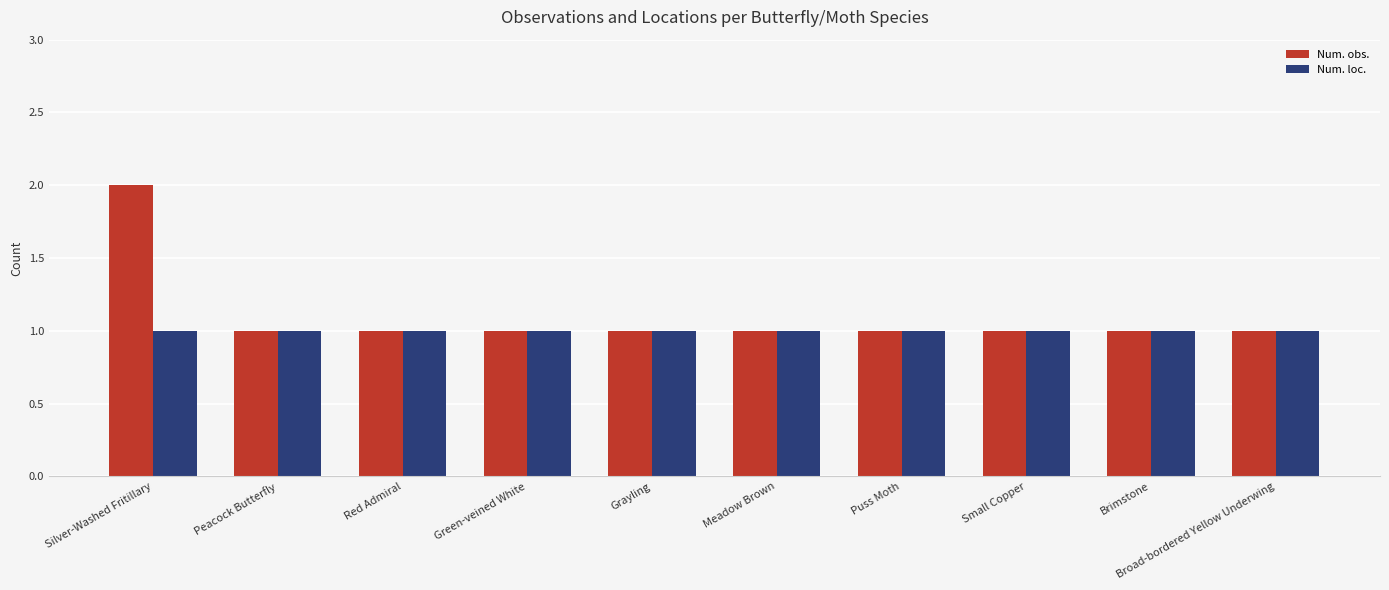

How many categories are shown in the chart?

10